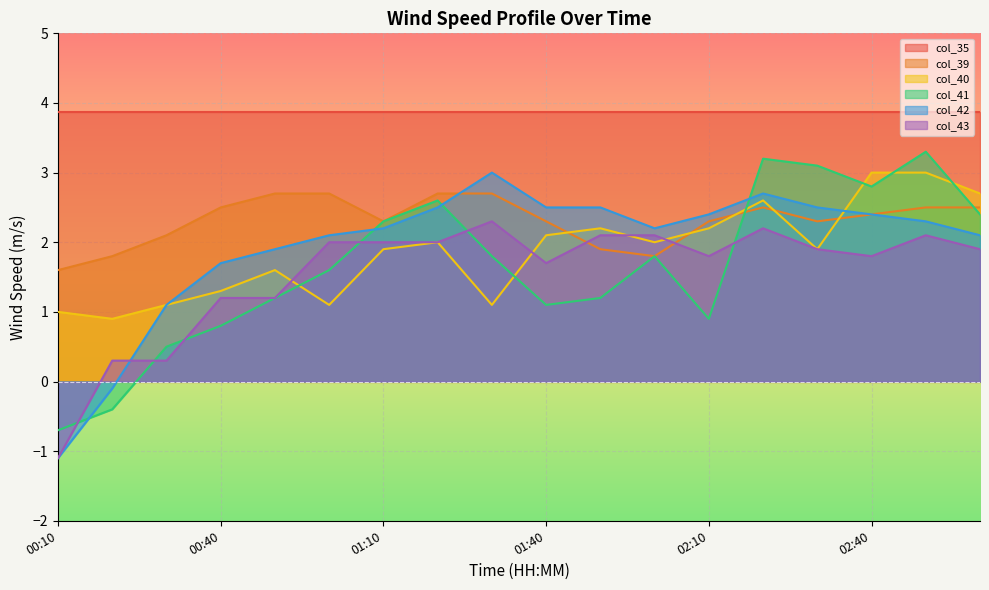

At how many categories does at least one series exceed 1?

18